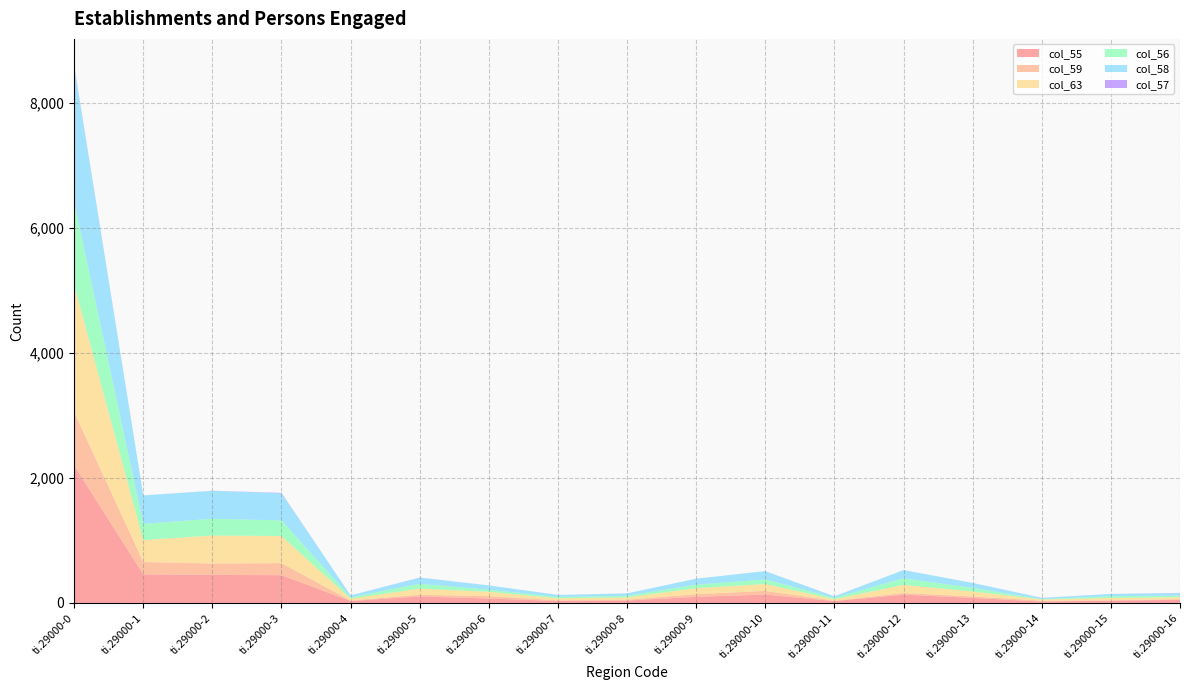

Reading left to right, transcribe all the data shown in this chart.

col_55: 2198	456	449	443	30	103	70	32	38	97	133	29	132	80	21	36	49
col_59: 857	198	181	193	8	27	38	10	13	42	59	7	26	23	15	7	10
col_63: 2033	353	448	434	30	99	70	32	38	97	110	23	130	80	19	36	34
col_56: 1325	258	268	250	22	76	32	22	25	55	74	22	106	57	6	29	23
col_58: 2169	456	448	435	30	99	70	32	38	97	133	23	132	80	19	36	41
col_57: 14	0	1	6	0	2	0	0	0	0	0	1	0	0	1	0	3